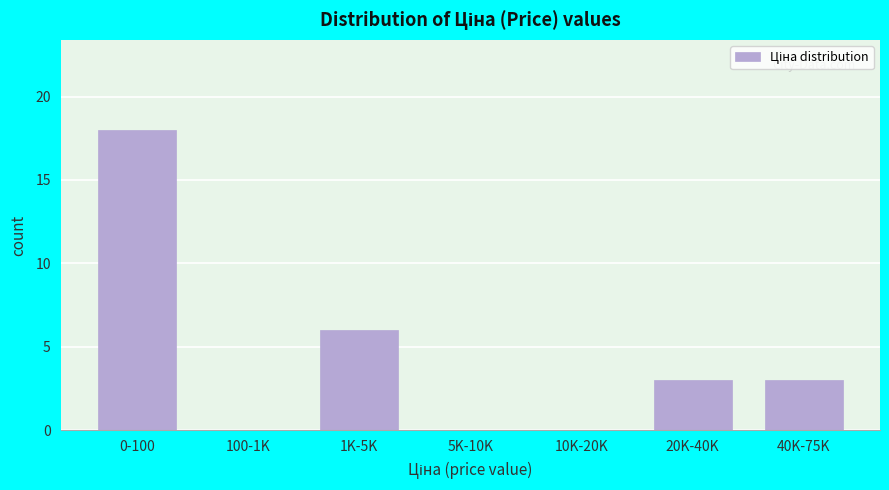

Reading left to right, list all the values displayed in this chart.

0-100=18	100-1K=0	1K-5K=6	5K-10K=0	10K-20K=0	20K-40K=3	40K-75K=3